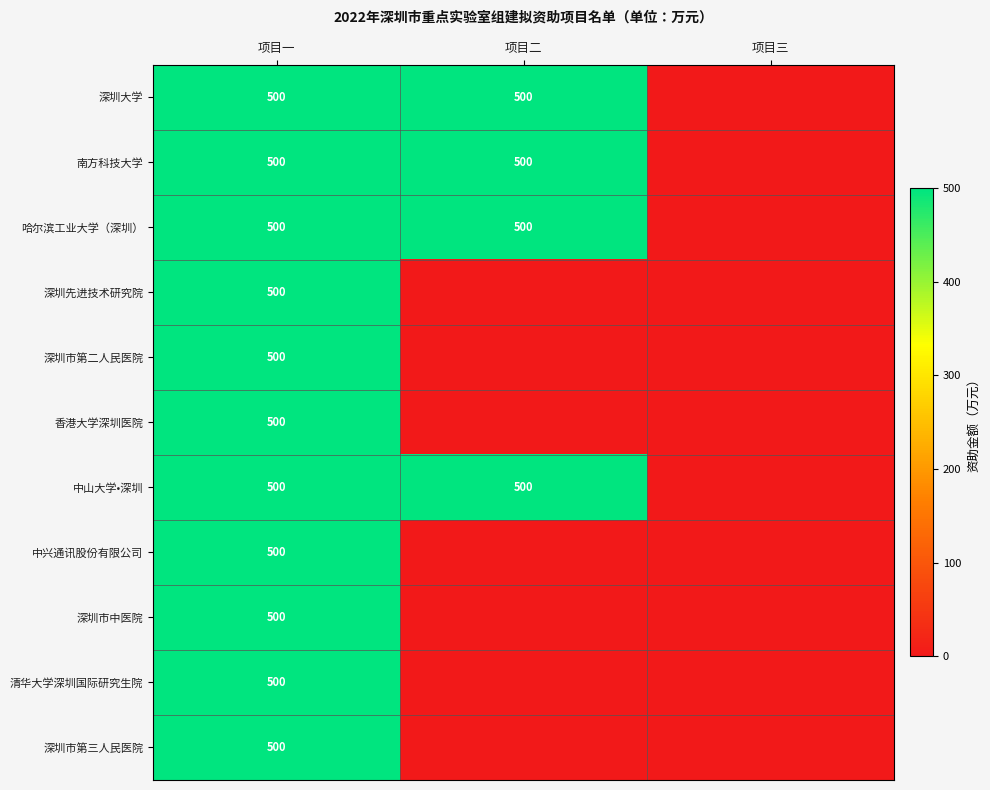

What is the spread (max minus min) of values at 项目二?

500